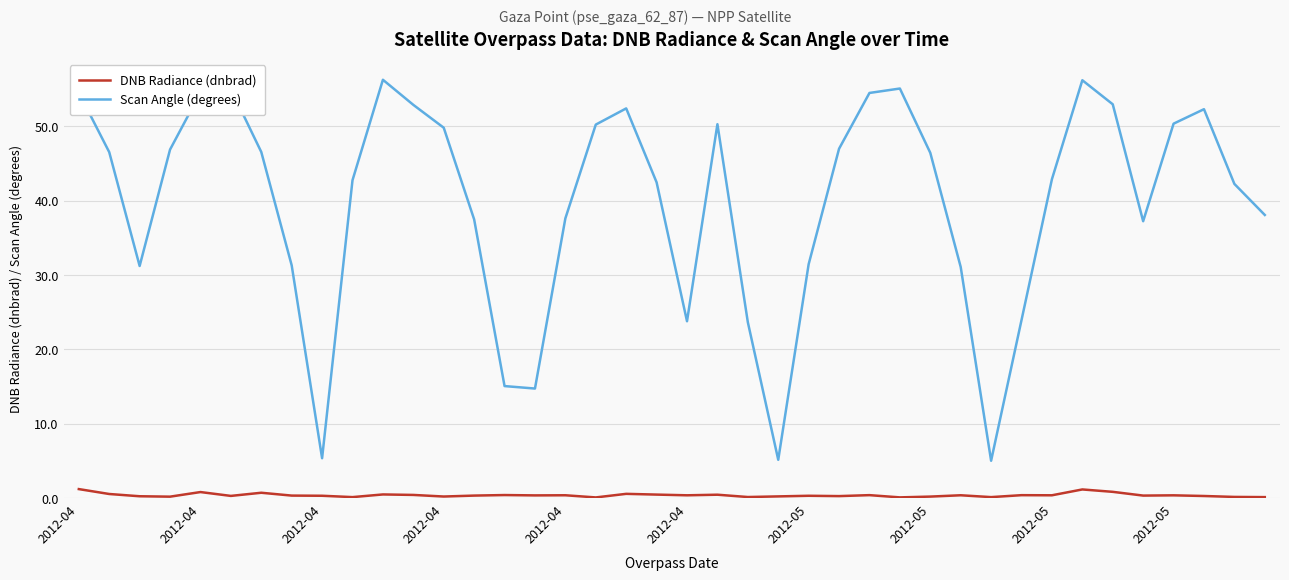

True or false: Scan Angle (degrees) and DNB Radiance (dnbrad) intersect in this chart.

False